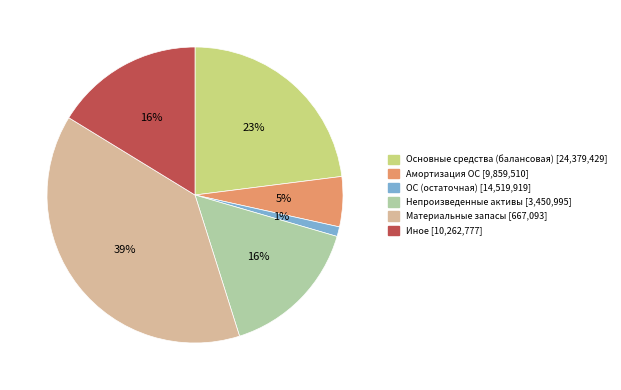

To the nearest percent, what is the average slice percentage?

17%